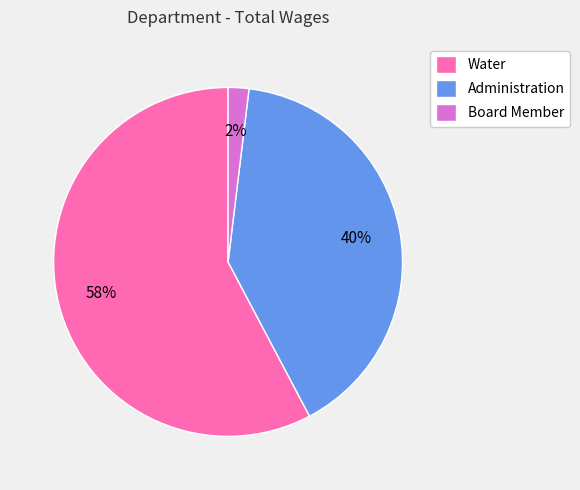

Count the number of slices in the pie.

3